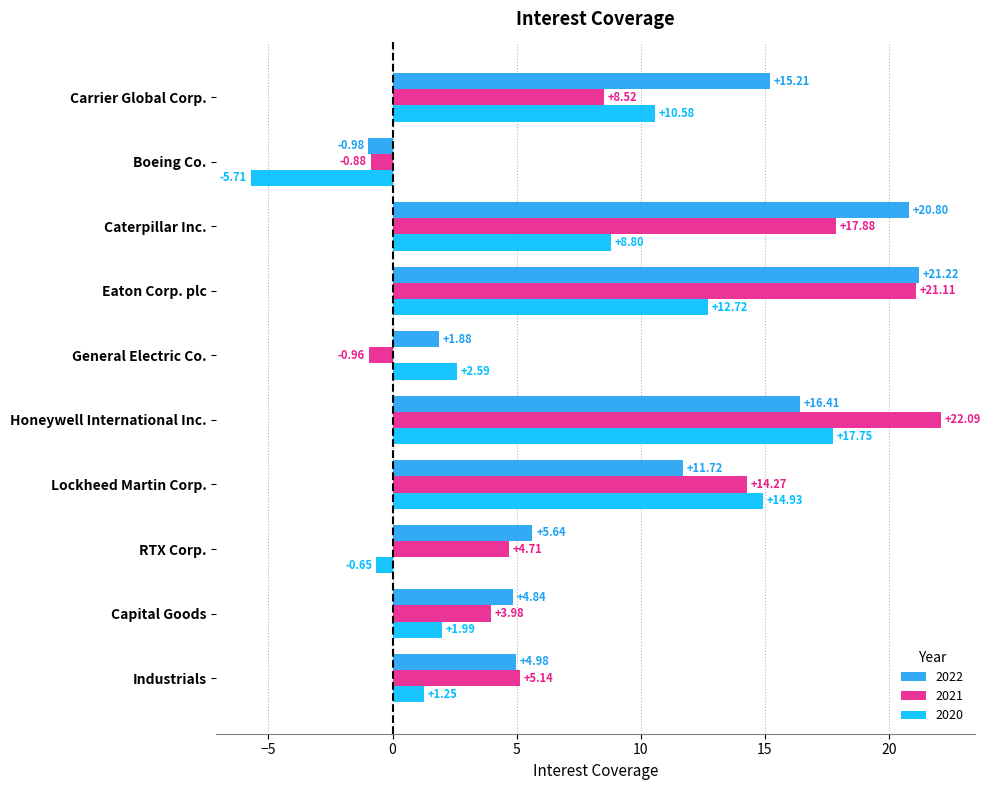

At which category is the sum across all series the highest?

Honeywell International Inc.